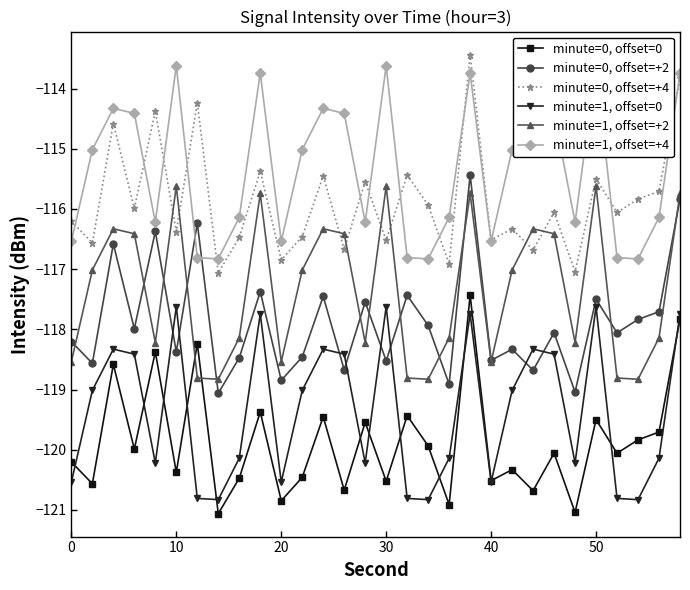

What is the highest value of the minute=0, offset=0 series?

-117.4